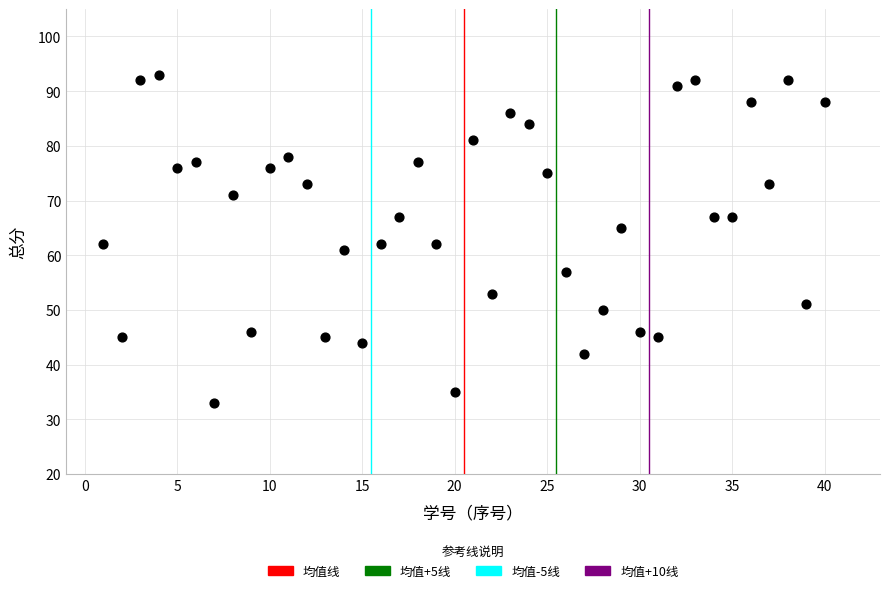

What is the range of X values (max minus min)?

39